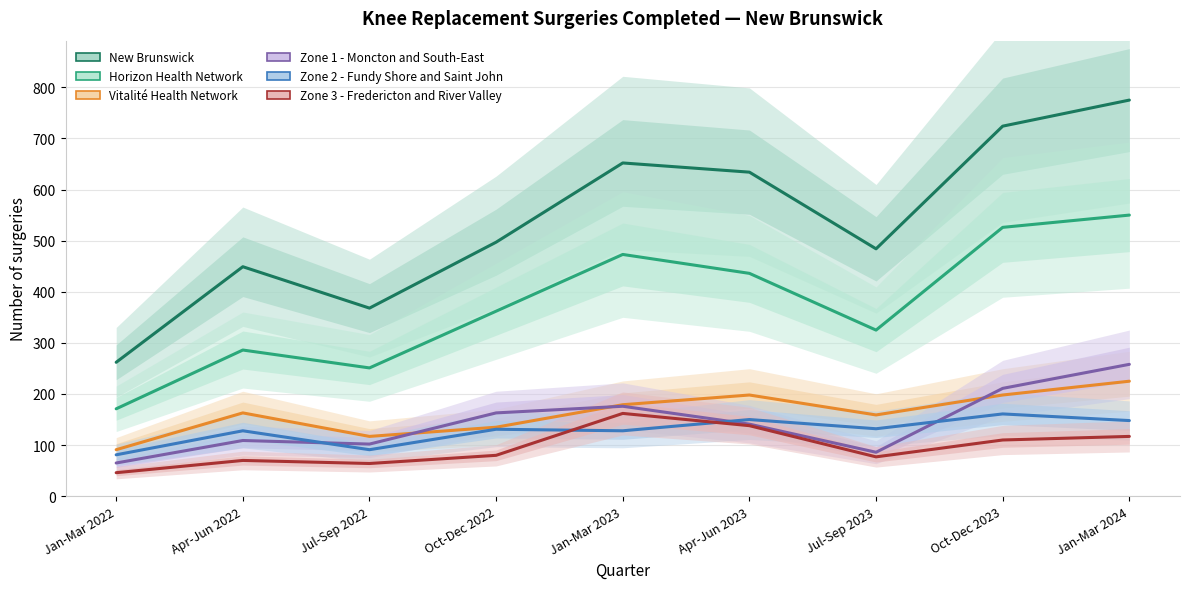

True or false: Horizon Health Network and Zone 3 - Fredericton and River Valley intersect in this chart.

False